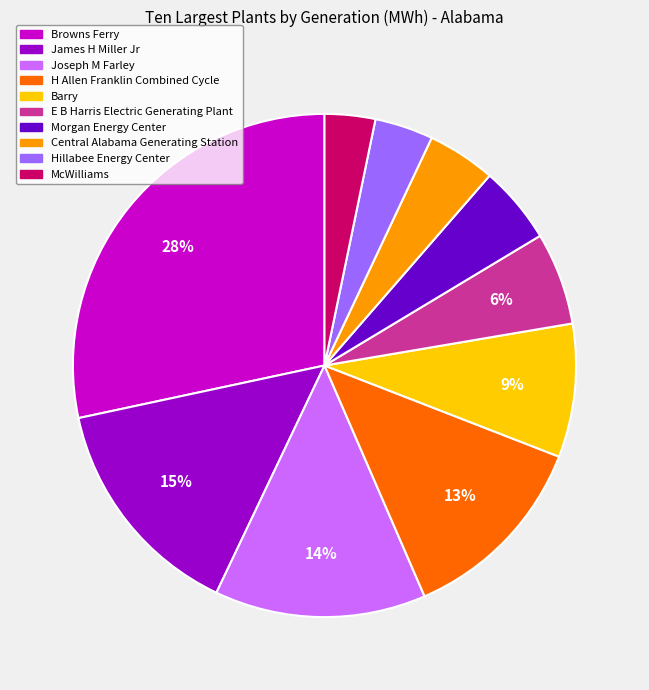

Between Joseph M Farley and James H Miller Jr, which is larger?

James H Miller Jr